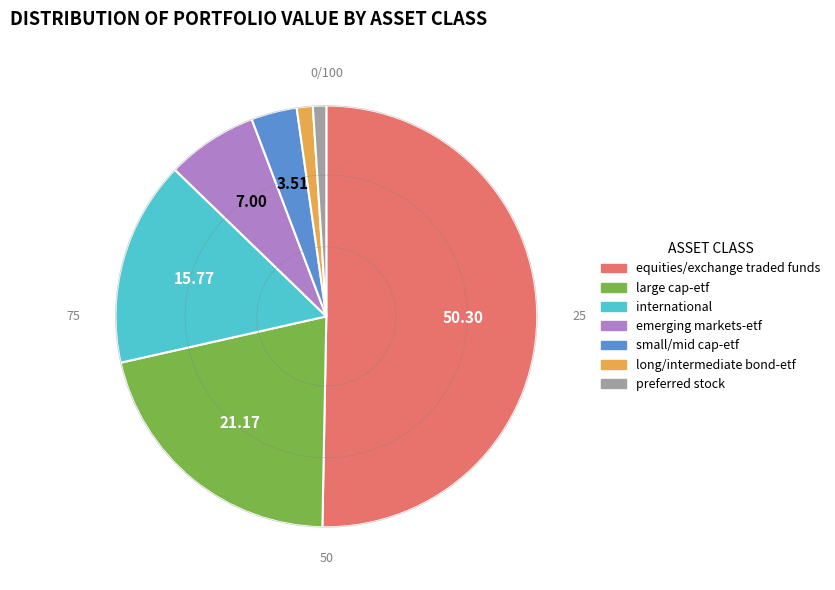

To the nearest percent, what percentage of the pie is equities/exchange traded funds?

50%